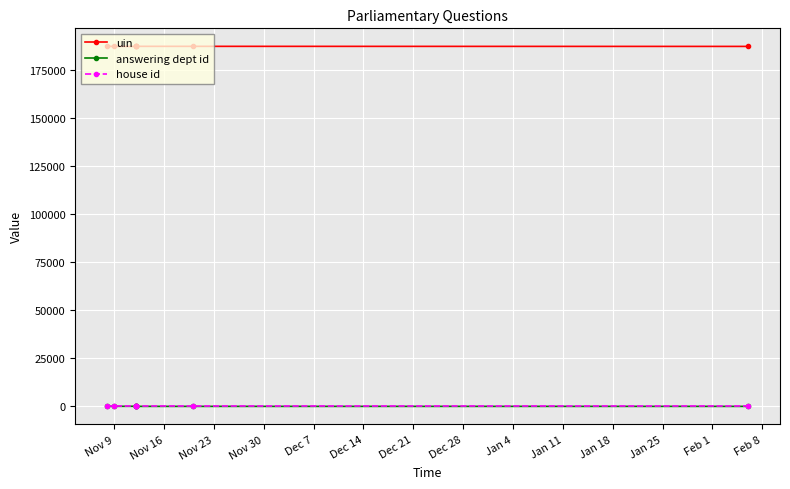

The value of house id at Dec 28 is 1. True or false?

True